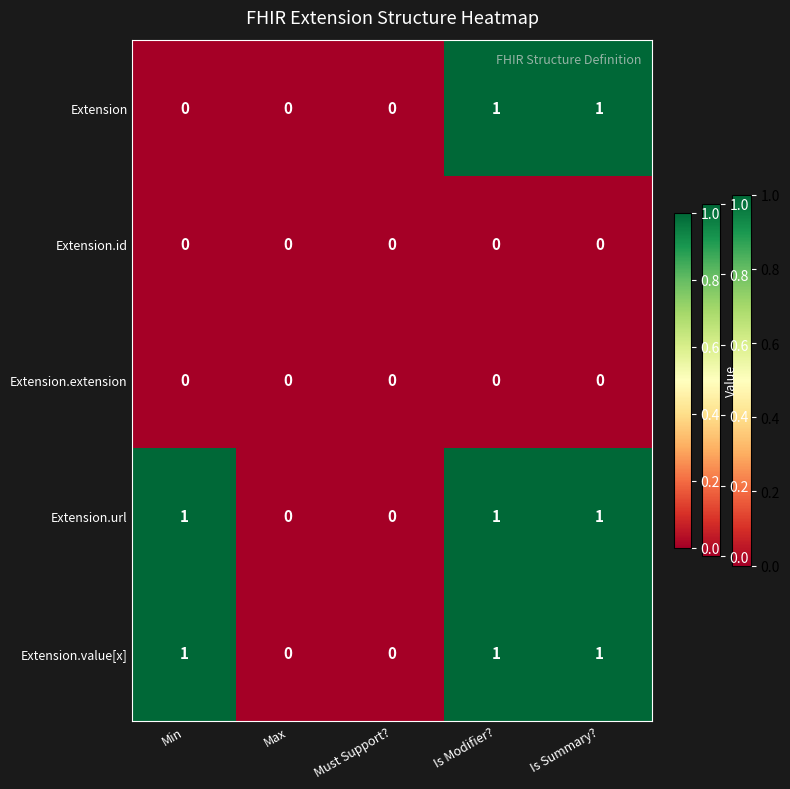

What is the total value across all series at Is Summary??

3